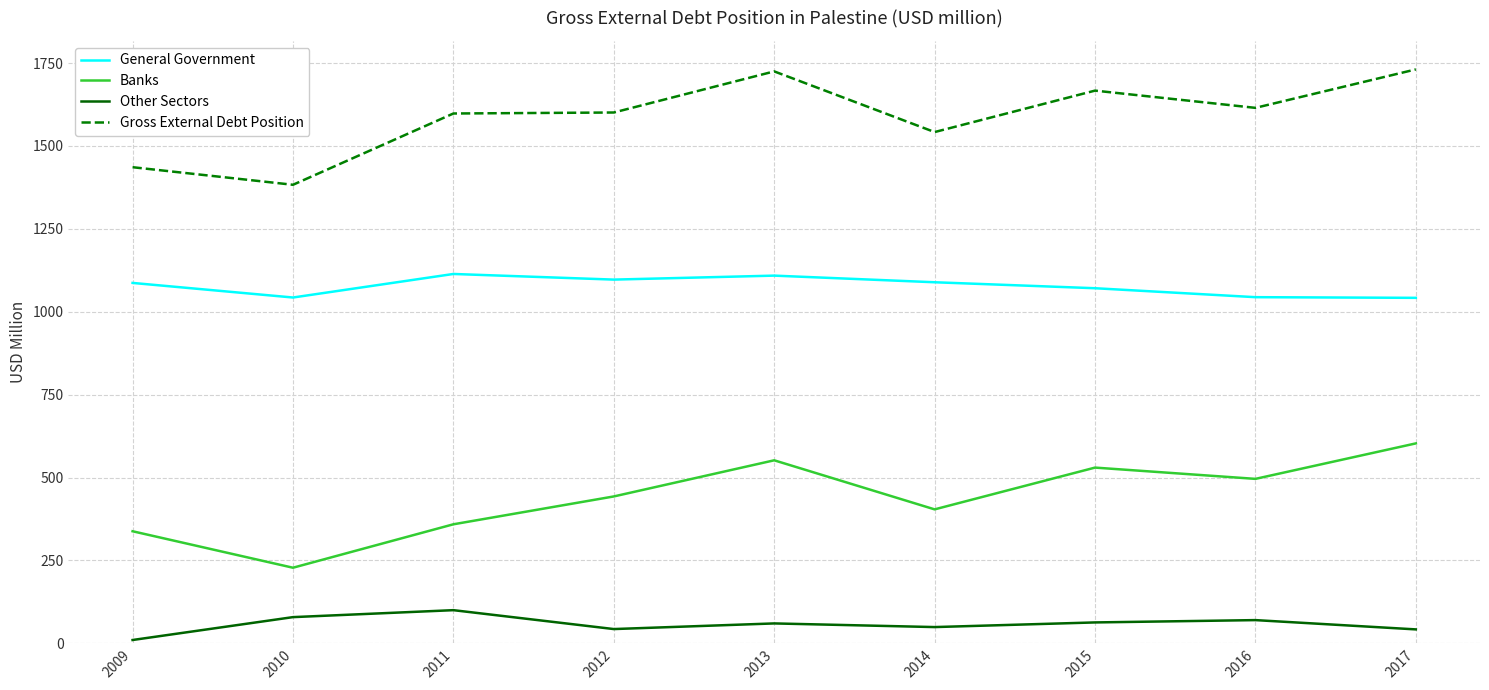

What is the difference between the second highest and second lowest values in the General Government series?

66